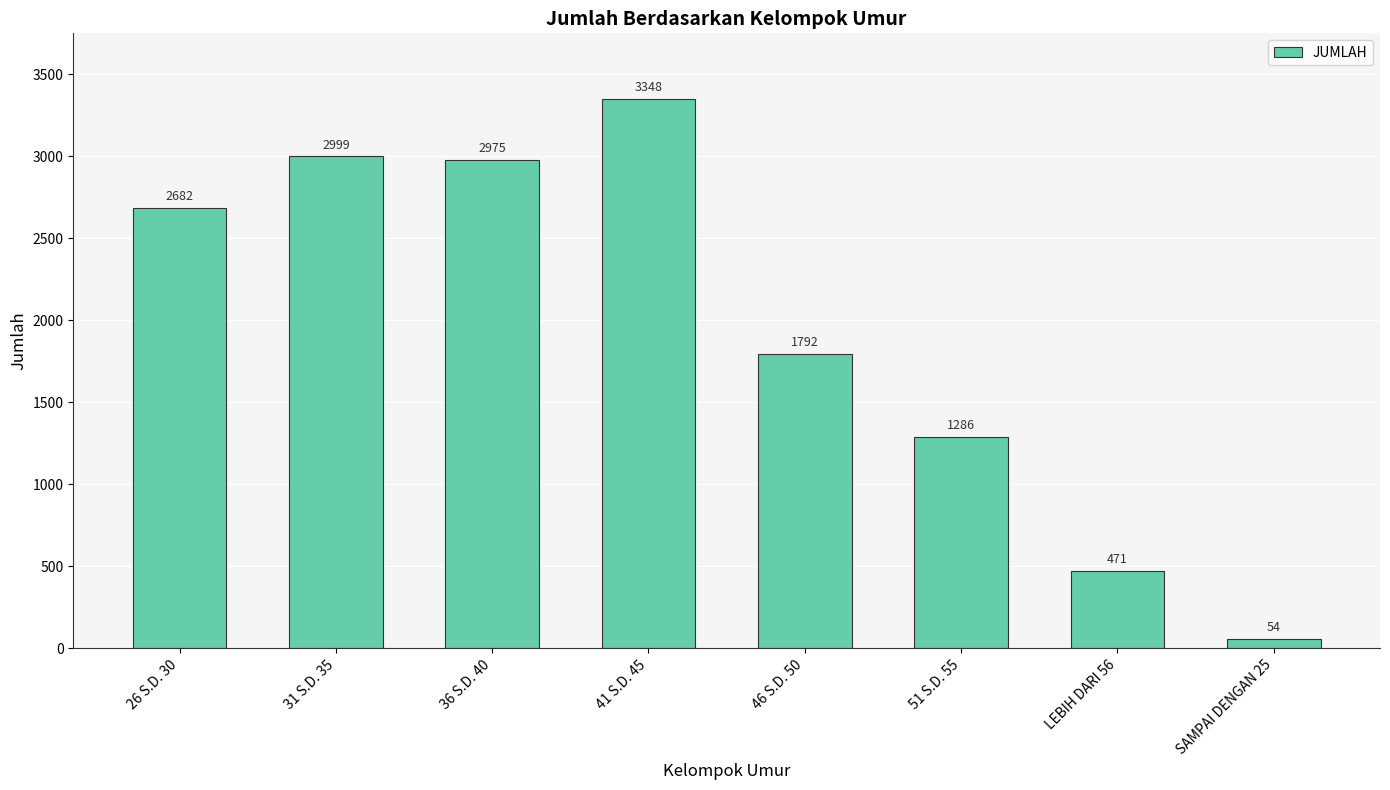

What is the sum of the values at 26 S.D. 30 and 36 S.D. 40?

5657